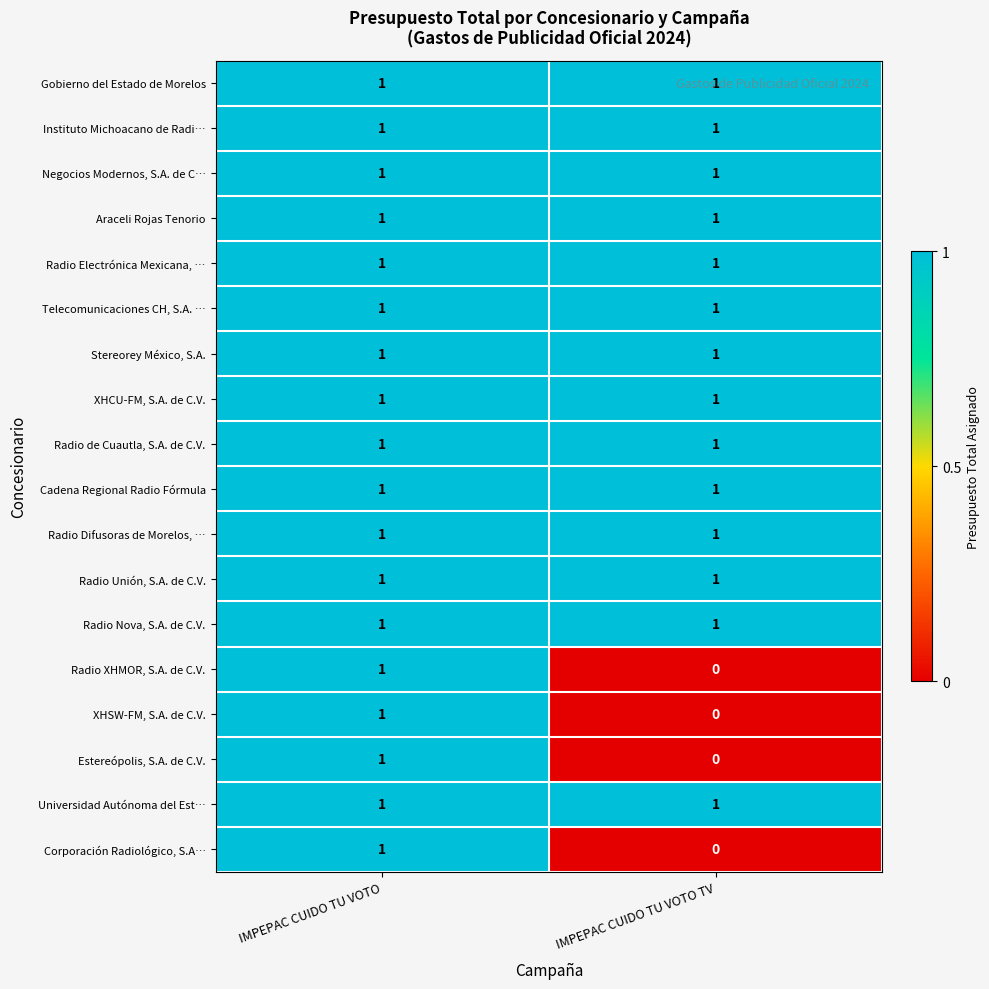

At which category is the sum across all series the highest?

IMPEPAC CUIDO TU VOTO